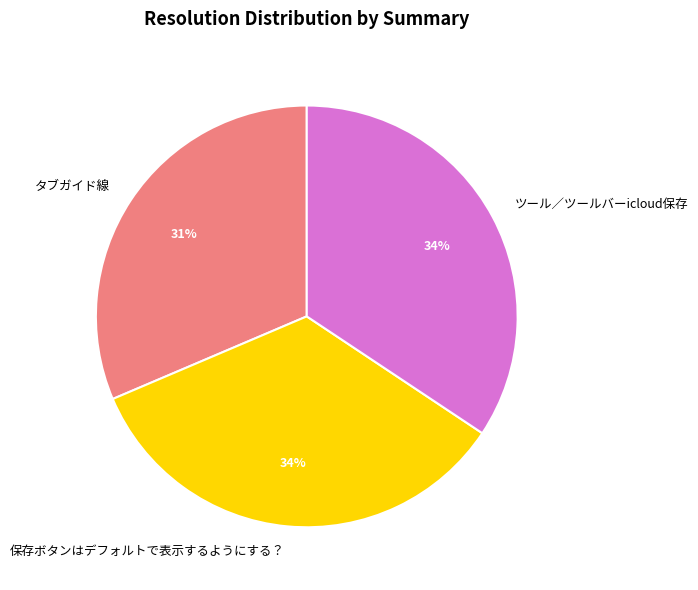

Does any single category account for the majority?

No